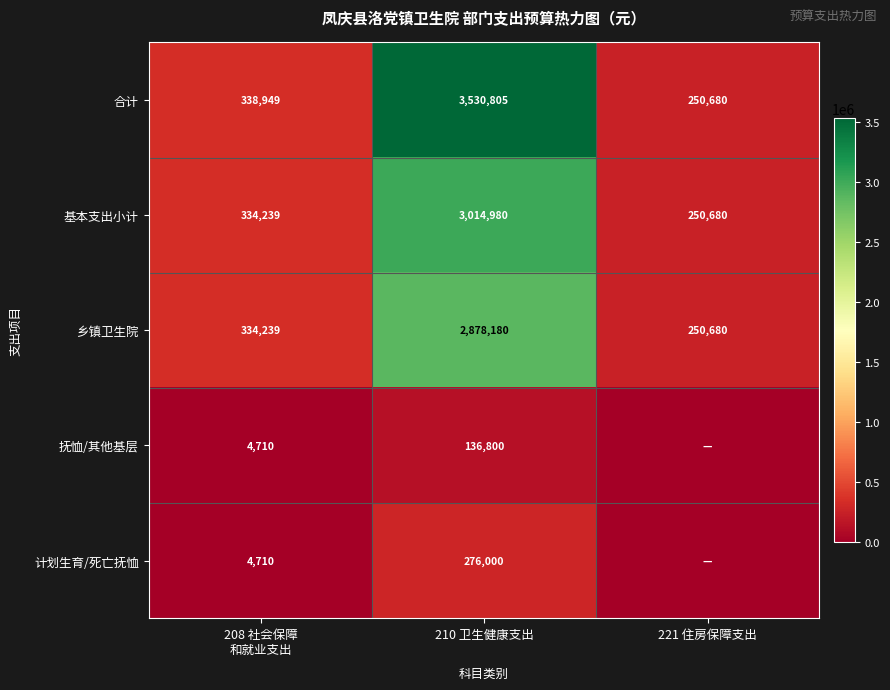

At how many categories does at least one series exceed 320324?

2